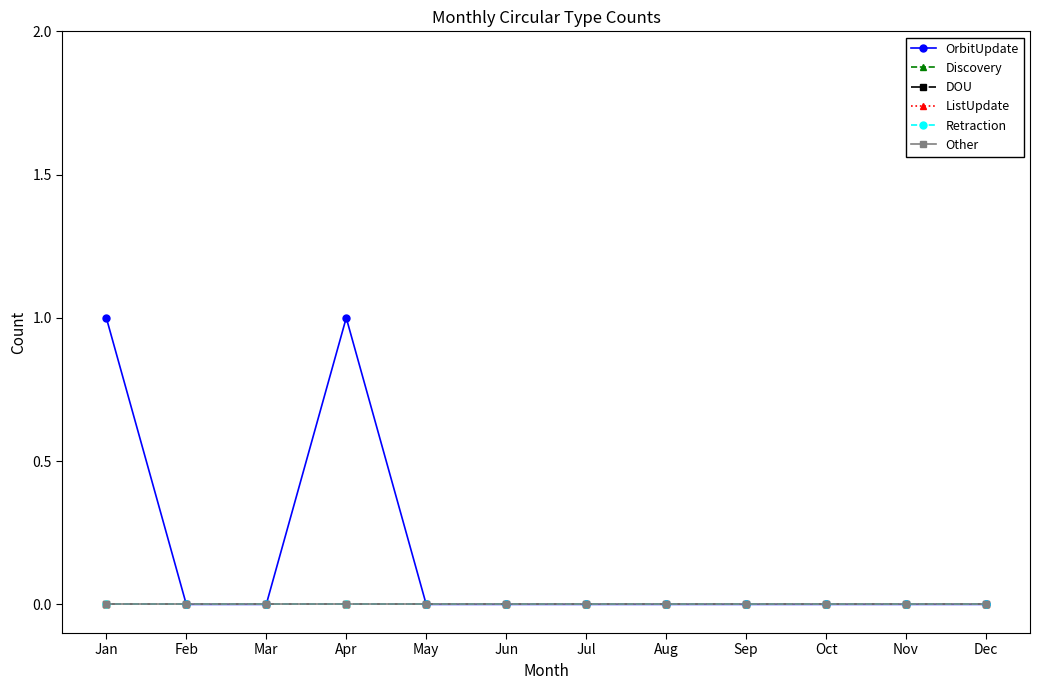

True or false: ListUpdate has a value of 0 at Aug.

True